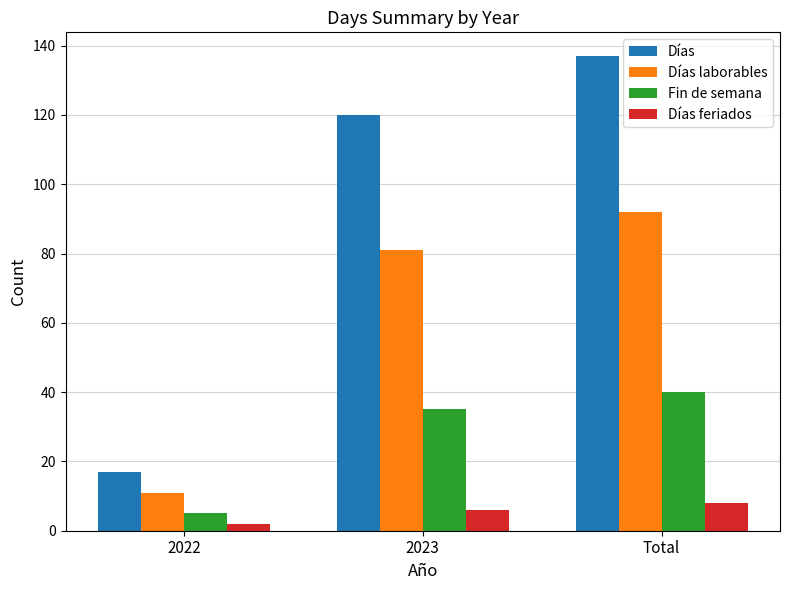

Is it true that Días equals 137 at Total?

True